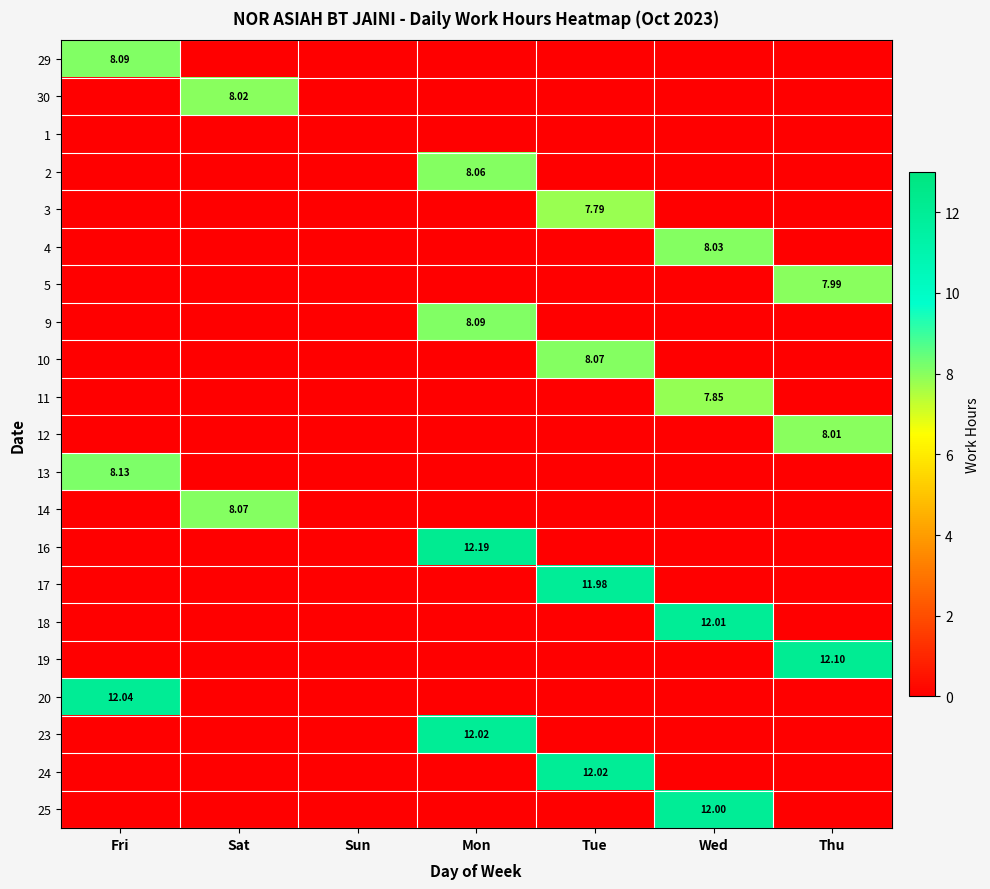

What is the difference between the maximum and minimum values in the 16 series?

12.2